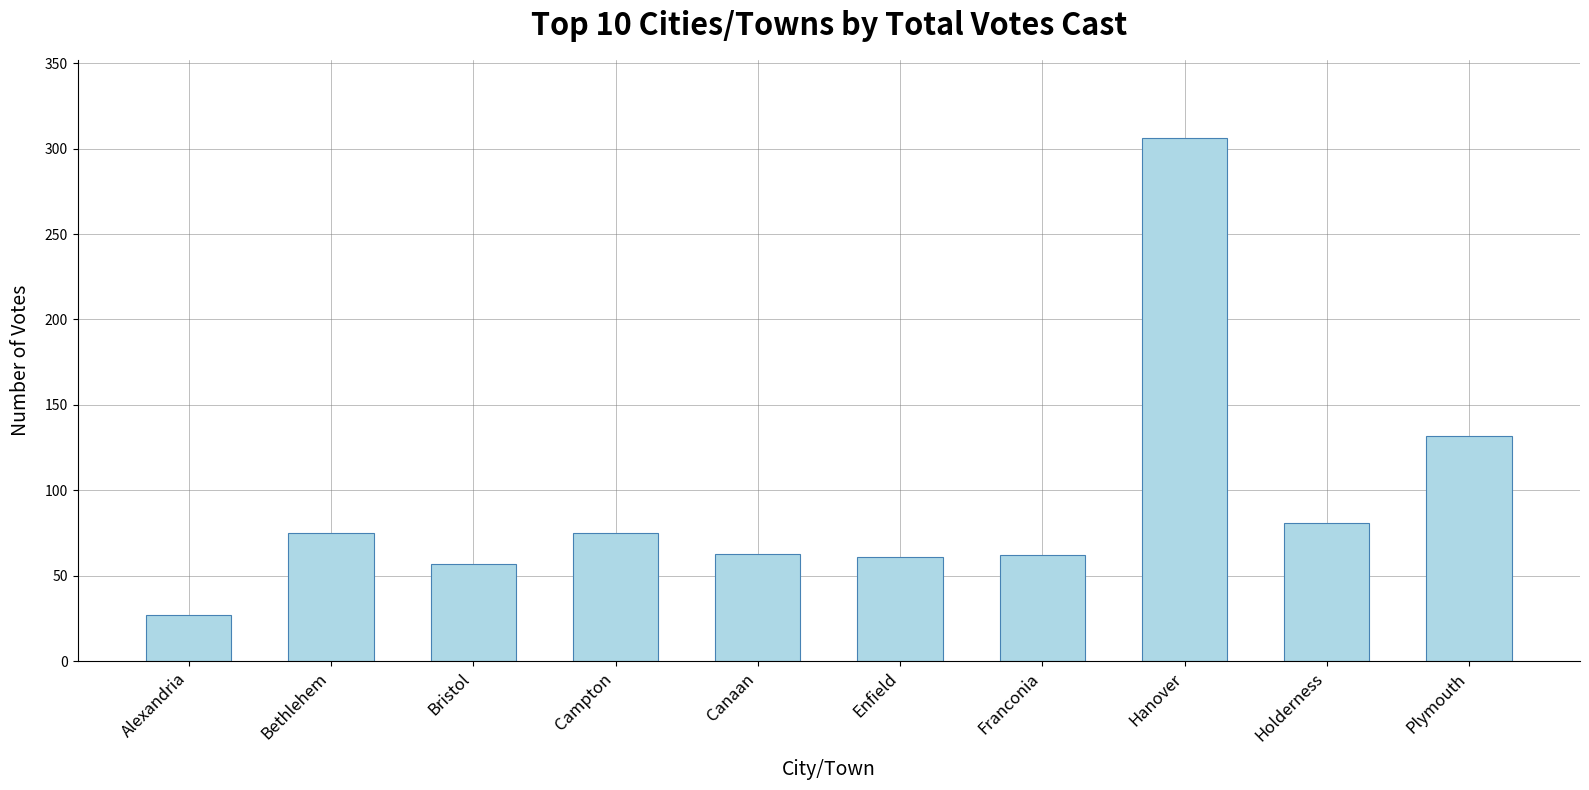

How many data points does each series have?

10